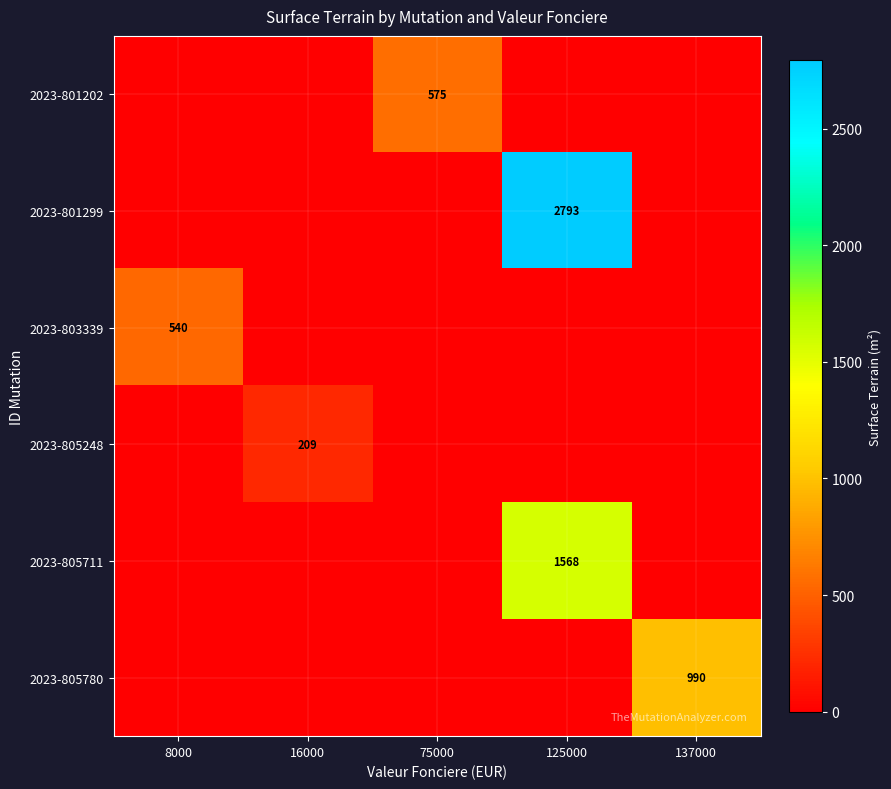

Which label corresponds to the smallest value in the chart?

8000